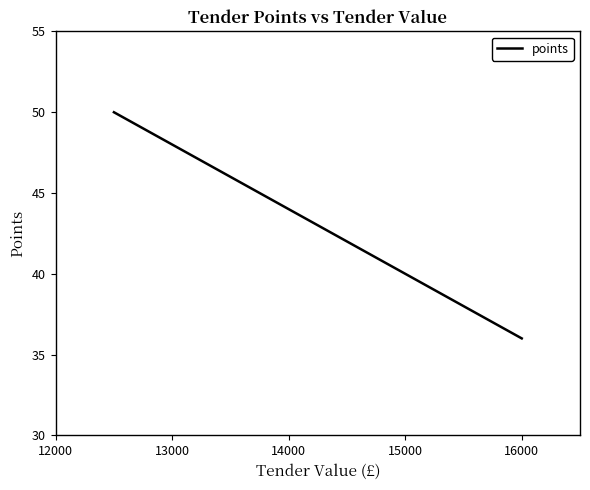

What is the minimum value shown in the chart?

36